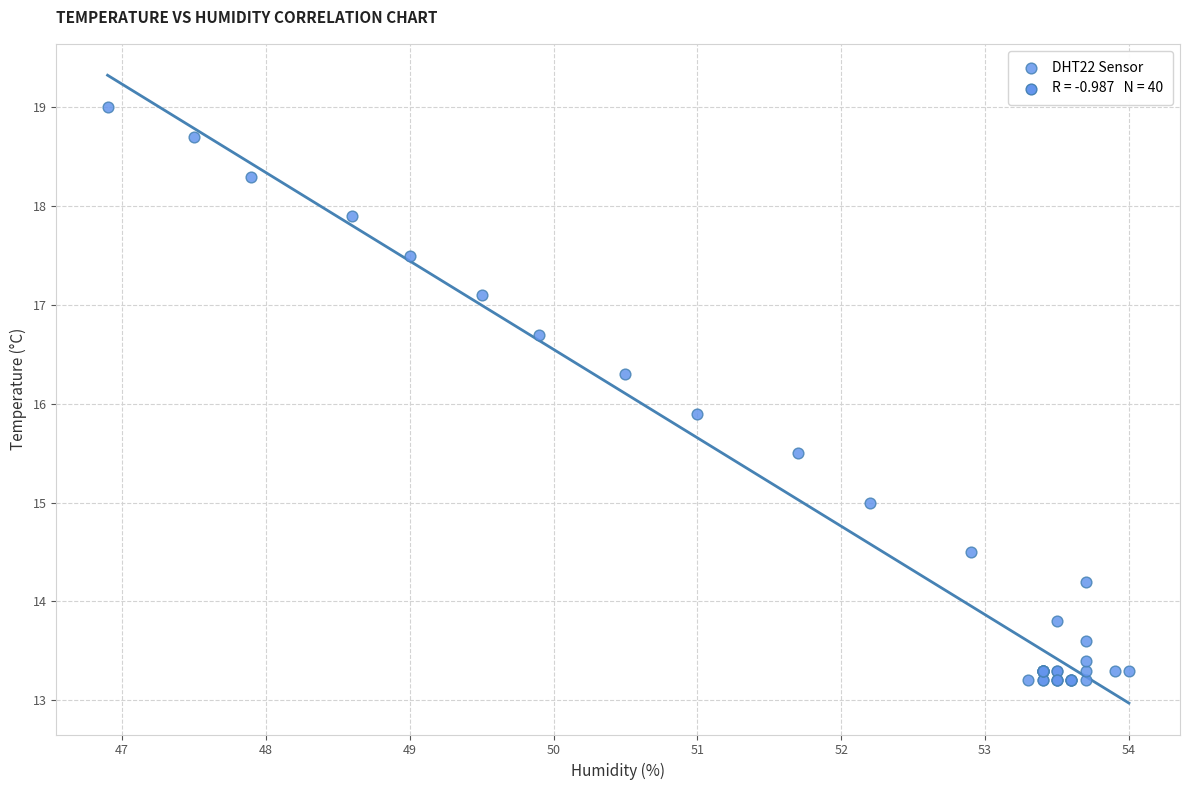

What Y value in the scatter plot is closest to 16?

15.9